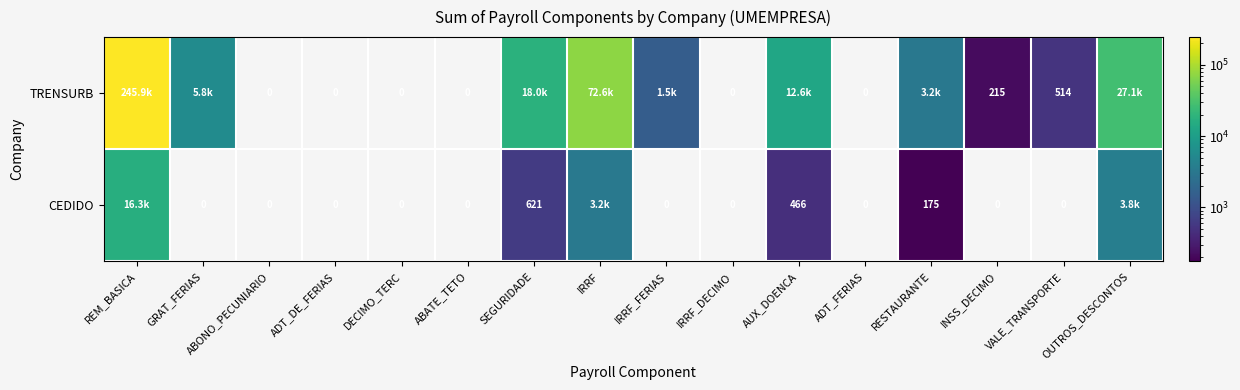

Between ABONO_PECUNIARIO and VALE_TRANSPORTE, which series saw the biggest shift?

TRENSURB